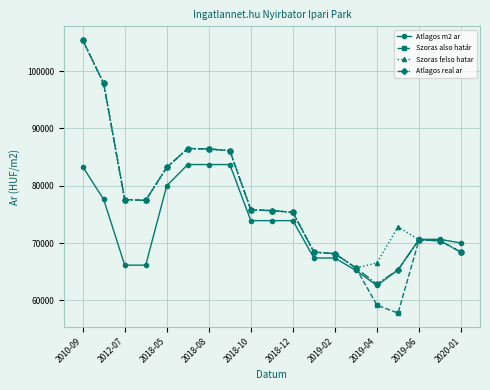

What is the average value of the Atlagos m2 ar series?

72911